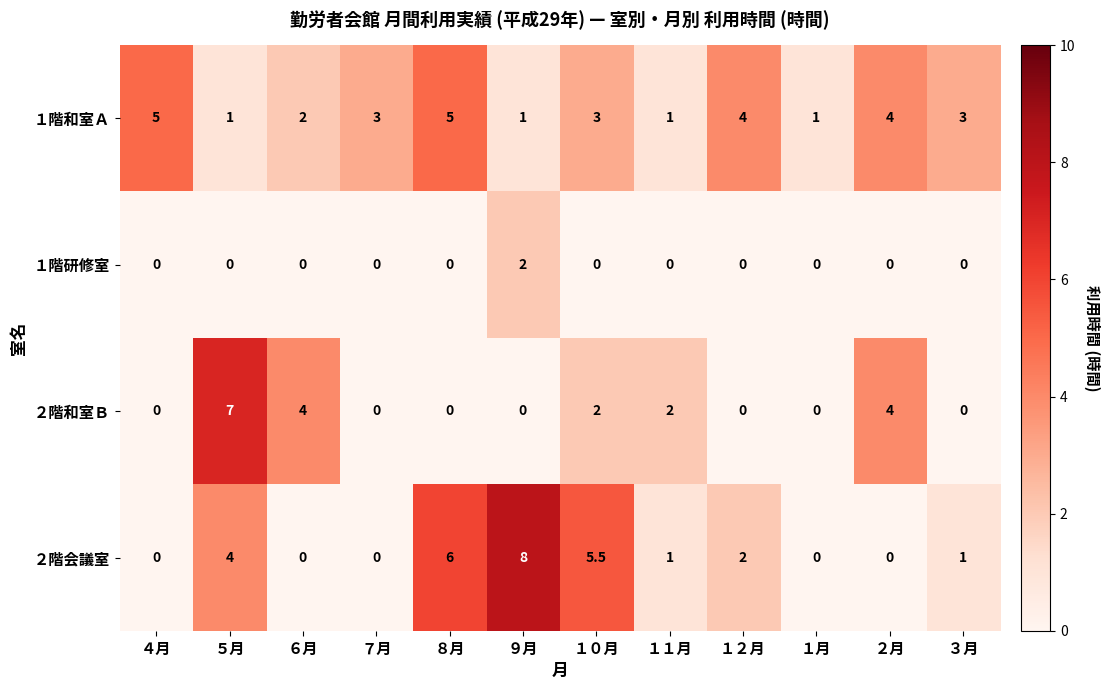

What is the difference between the maximum and second lowest values in the ２階和室Ｂ series?

7.0